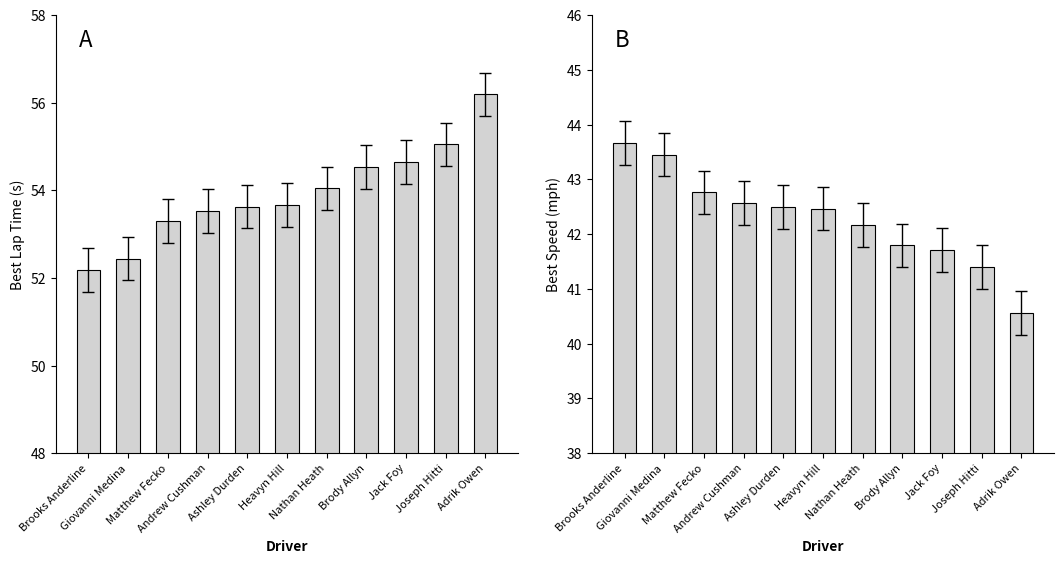

What is the spread (max minus min) of values at Matthew Fecko?

10.5